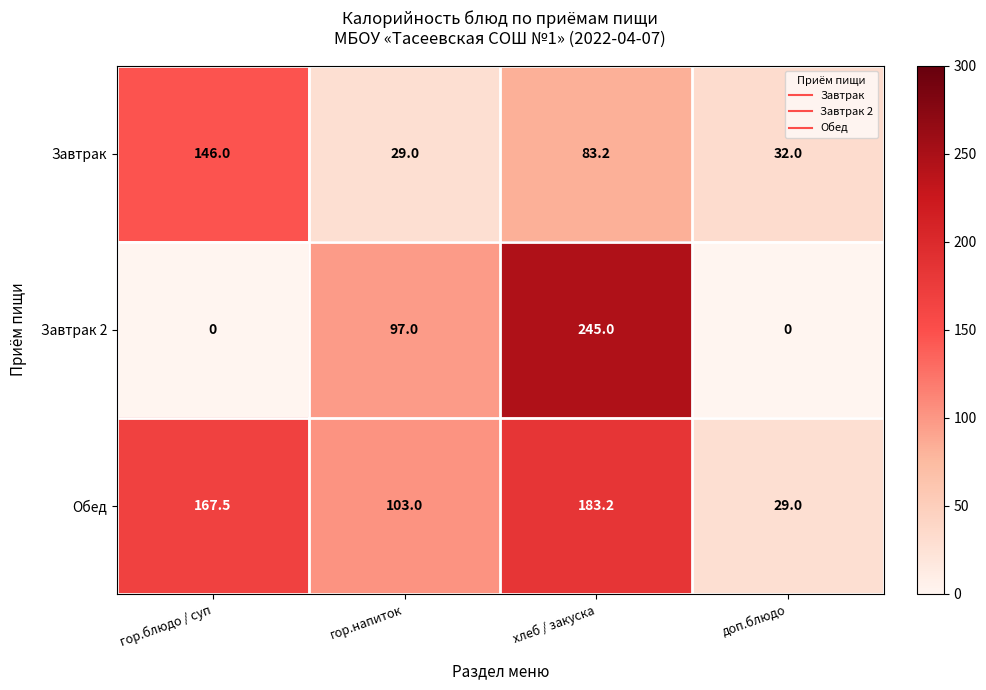

Reading left to right, what are all the values shown in this chart?

Завтрак: гор.блюдо / суп=146.0	гор.напиток=29.0	хлеб / закуска=83.2	доп.блюдо=32.0
Завтрак 2: гор.блюдо / суп=0.0	гор.напиток=97.0	хлеб / закуска=245.0	доп.блюдо=0.0
Обед: гор.блюдо / суп=167.5	гор.напиток=103.0	хлеб / закуска=183.2	доп.блюдо=29.0